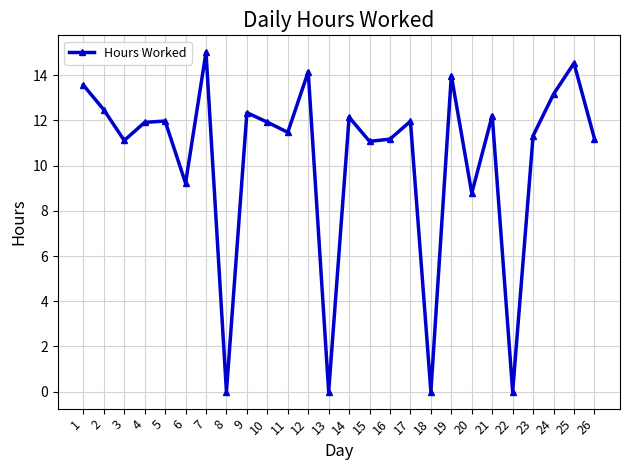

At which category does the data reach its first local valley?

3